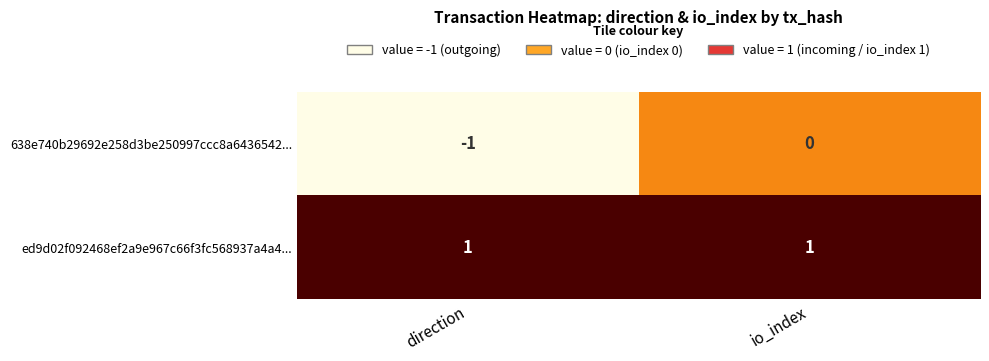

At which category does the chart reach its minimum across all series?

direction